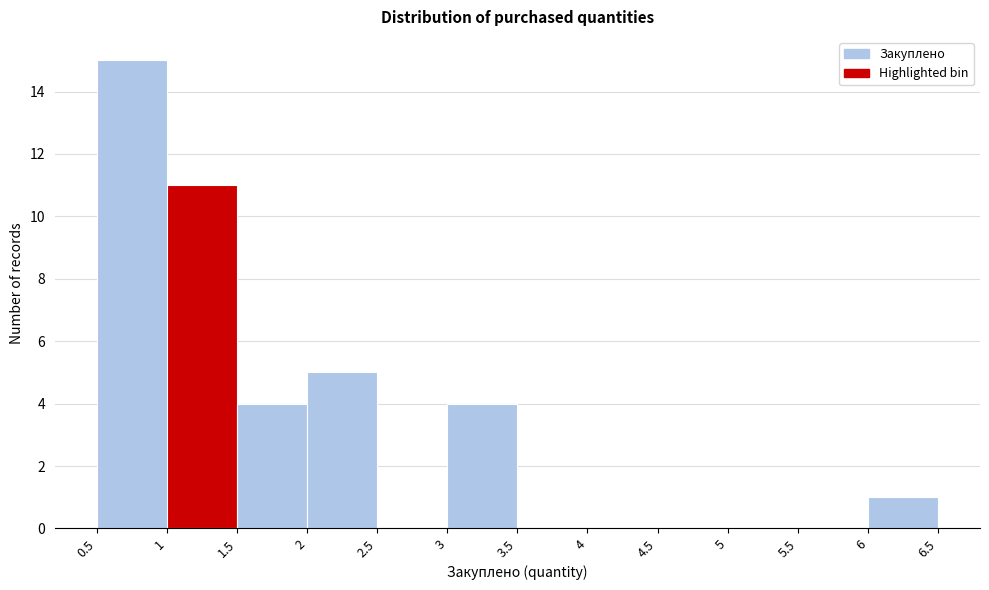

How tall is the bar that spans 0.5 to 1 on the x-axis? The values are not printed on the chart, so give them approximately, as read against the axis.

15